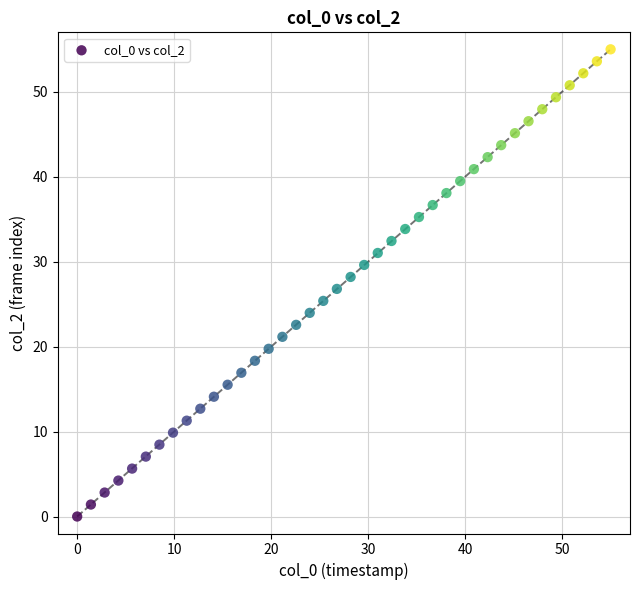

What is the range of Y values (max minus min)?

55.0